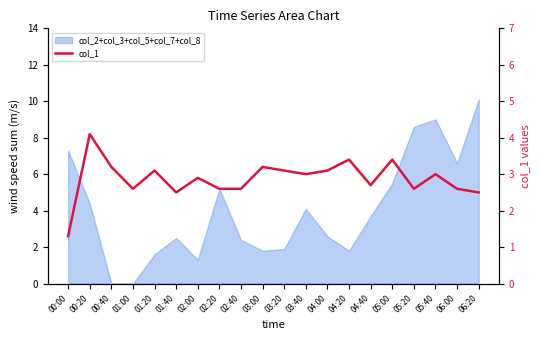

What is the value of the 19th point from the left?

2.6